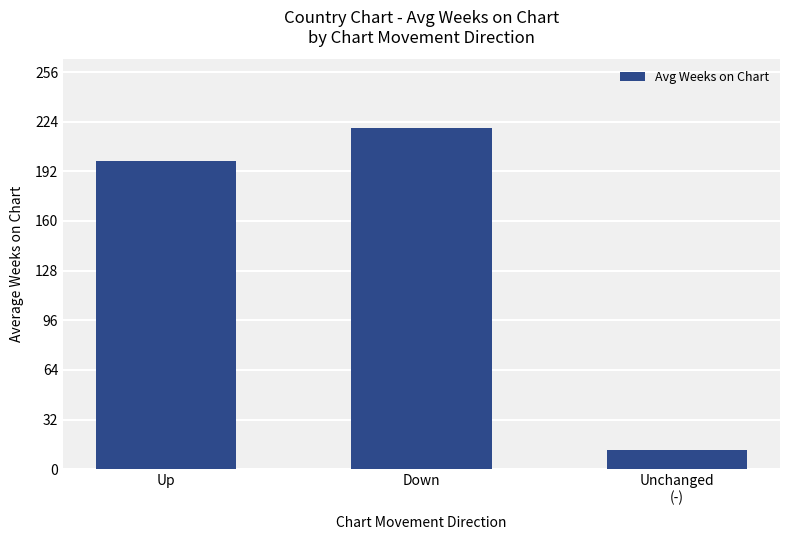

Where does the data first go above 198?

Up